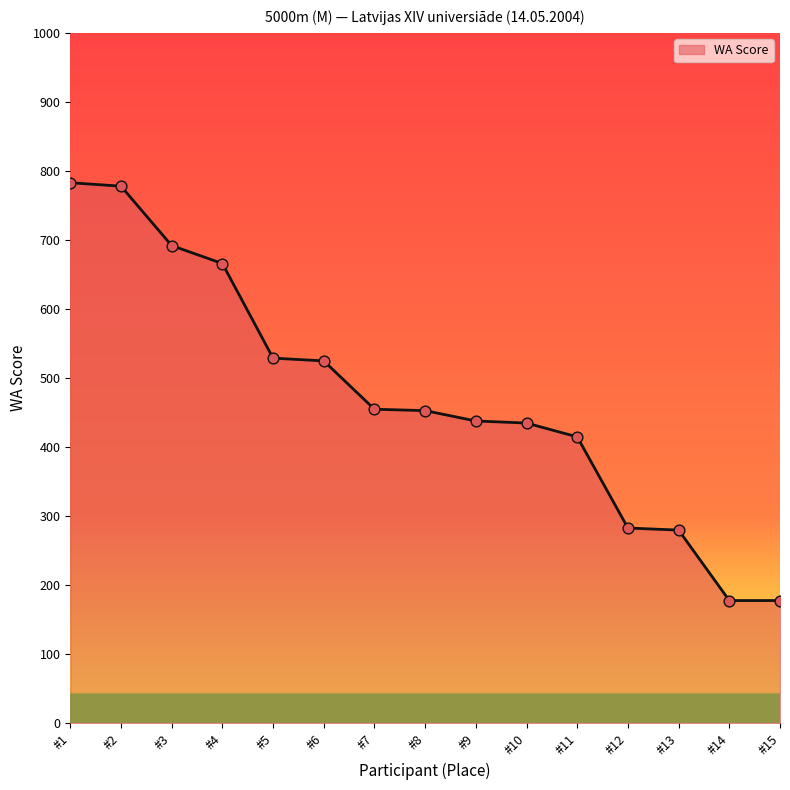

What is the change in value from #3 to #12?

-409